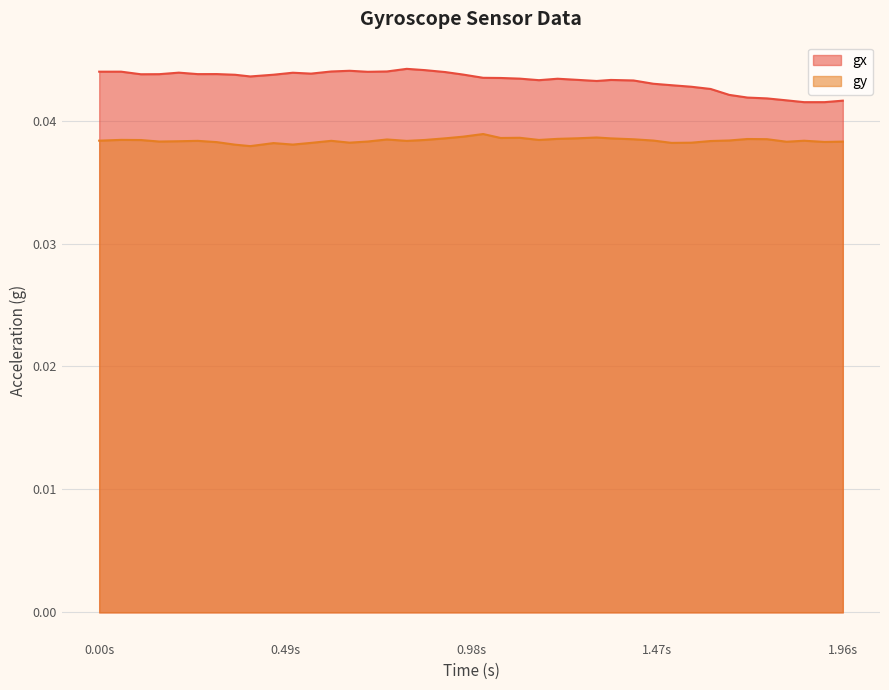

Which series has the widest spread of values?

gx